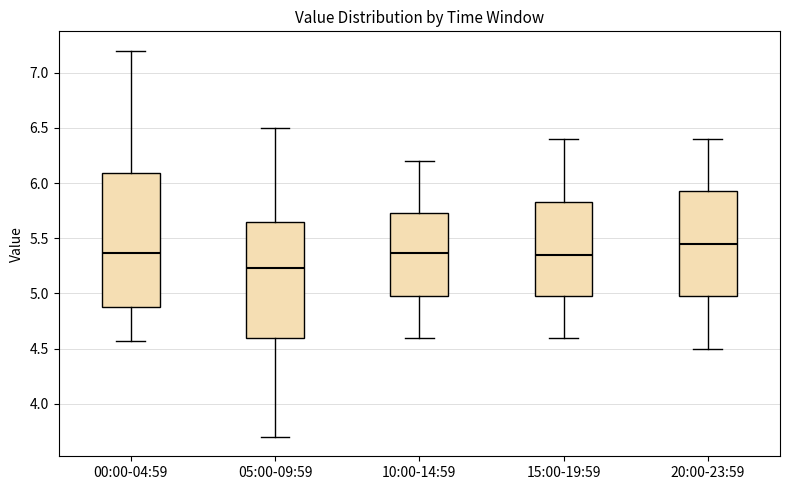

Comparing the boxes themselves (not the whiskers), which one is the tallest?

00:00-04:59